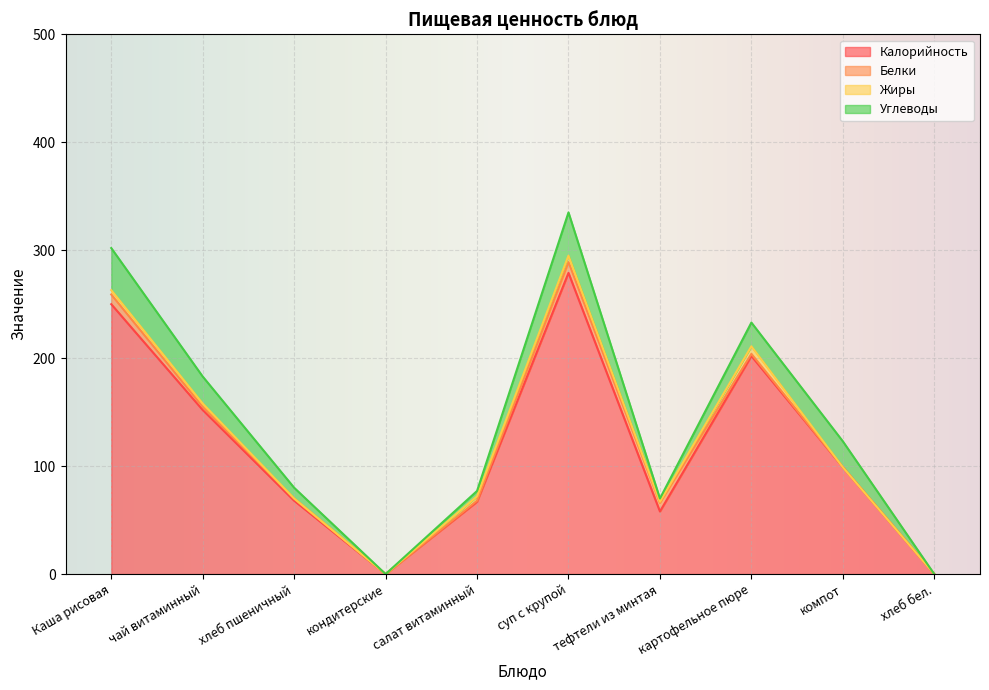

What are all the series names shown in the legend?

Калорийность, Белки, Жиры, Углеводы